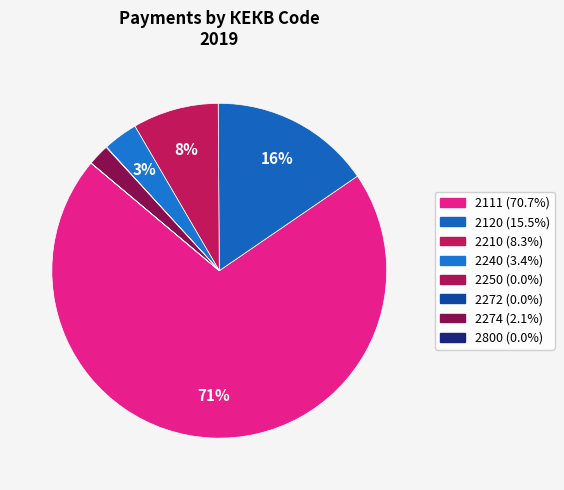

Is 2250 the majority of the pie?

No